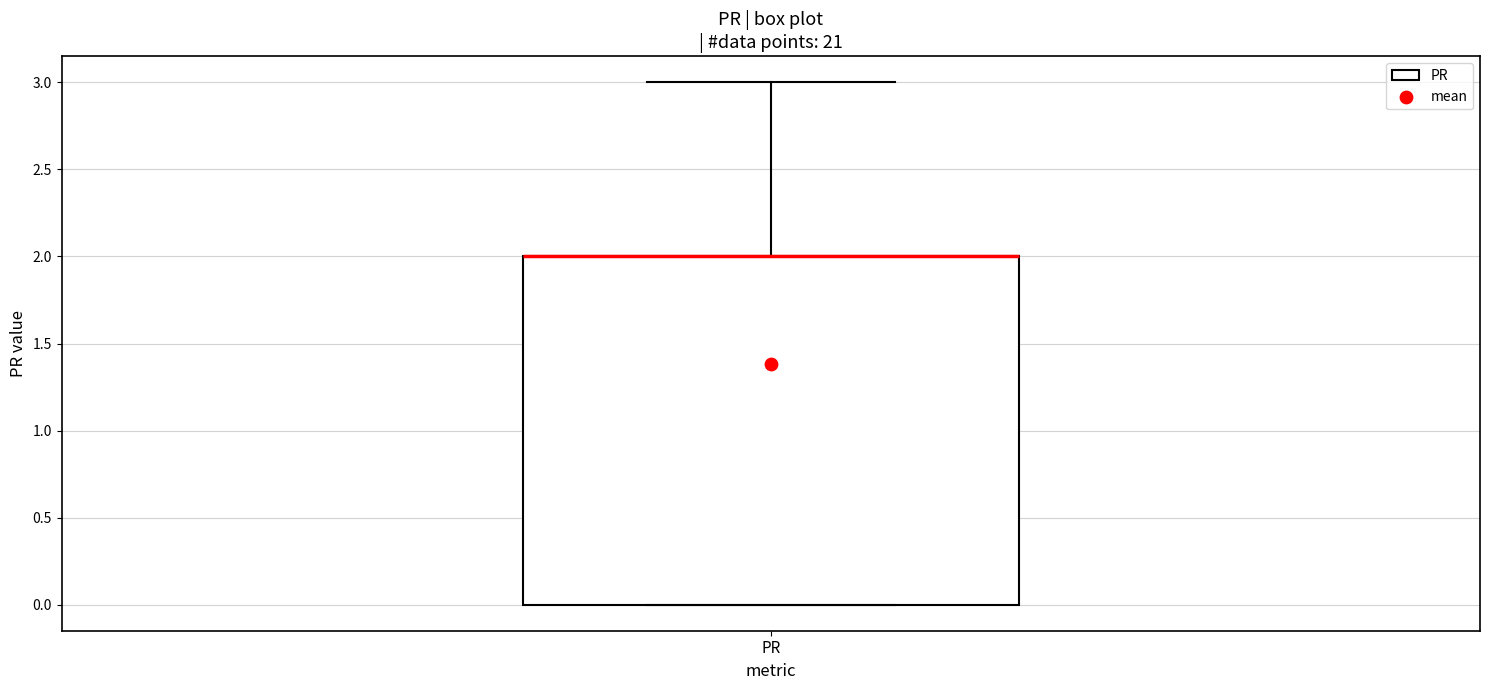

Where does the upper whisker of the box for PR end on the y-axis? The values are not printed on the chart, so give them approximately, as read against the axis.

3